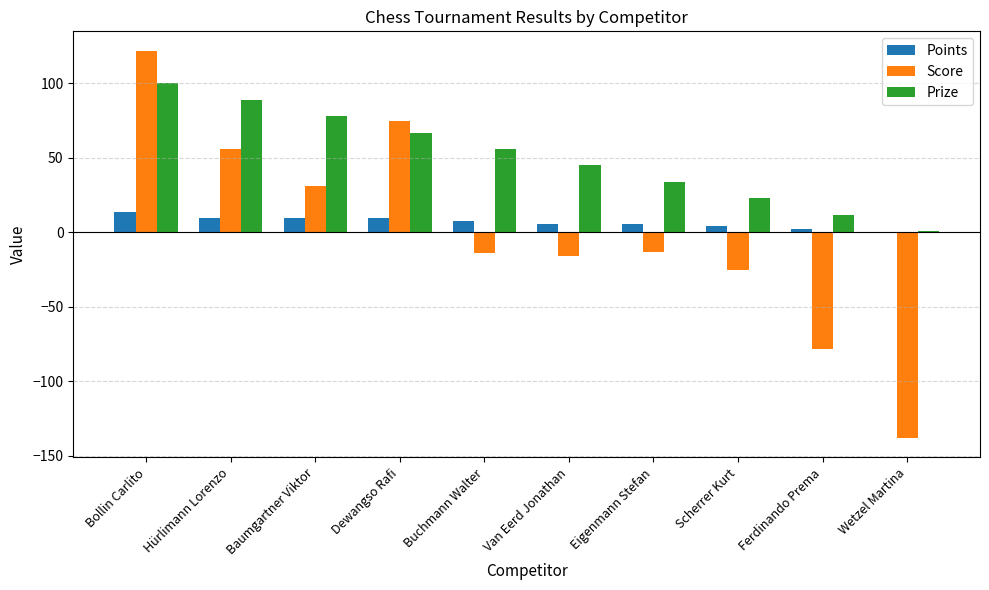

The Score series shows -16 at Van Eerd Jonathan. True or false?

True